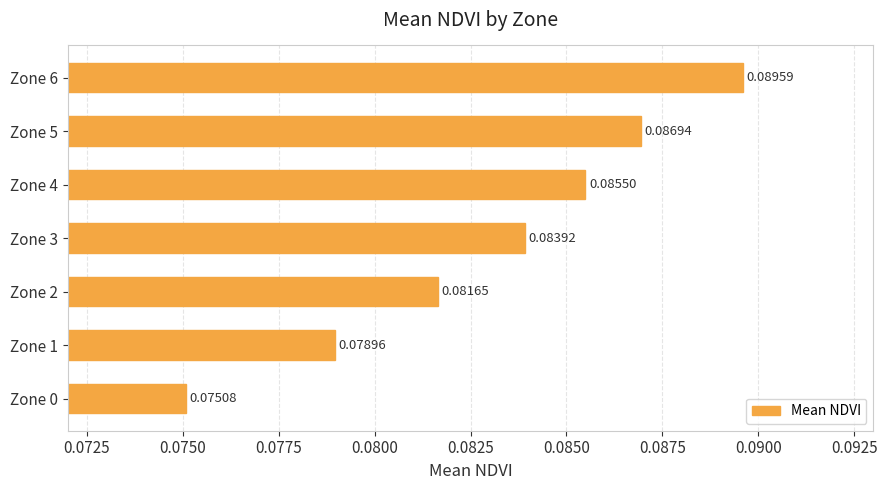

Which has a higher value, Zone 3 or Zone 1?

Zone 3